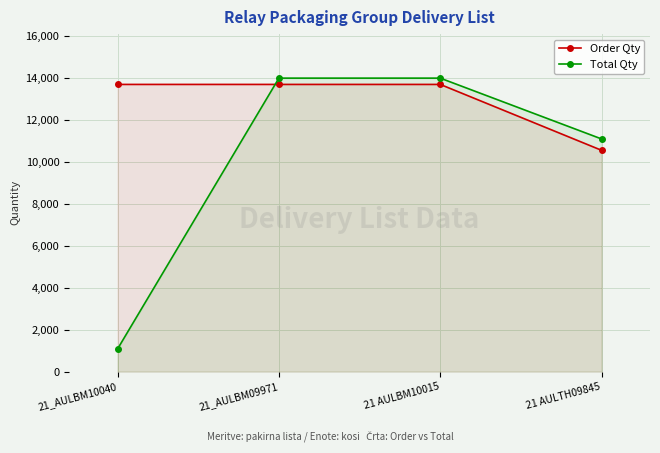

Is it true that Total Qty equals 11098 at 21 AULTH09845?

True